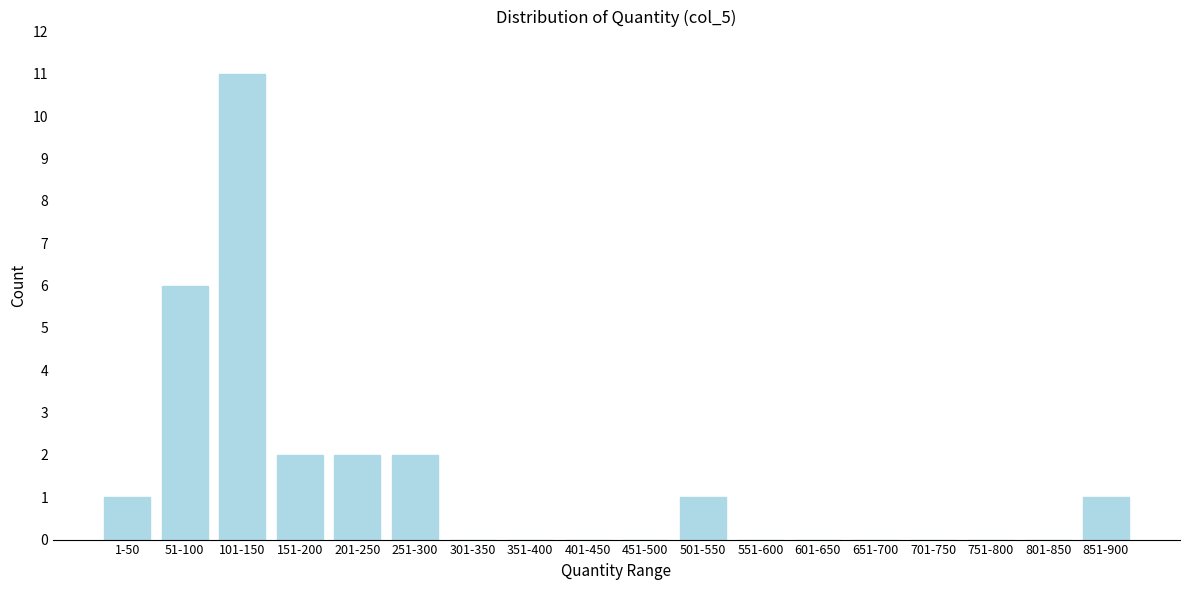

Reading left to right, what are all the values shown in this chart?

1-50=1	51-100=6	101-150=11	151-200=2	201-250=2	251-300=2	301-350=0	351-400=0	401-450=0	451-500=0	501-550=1	551-600=0	601-650=0	651-700=0	701-750=0	751-800=0	801-850=0	851-900=1